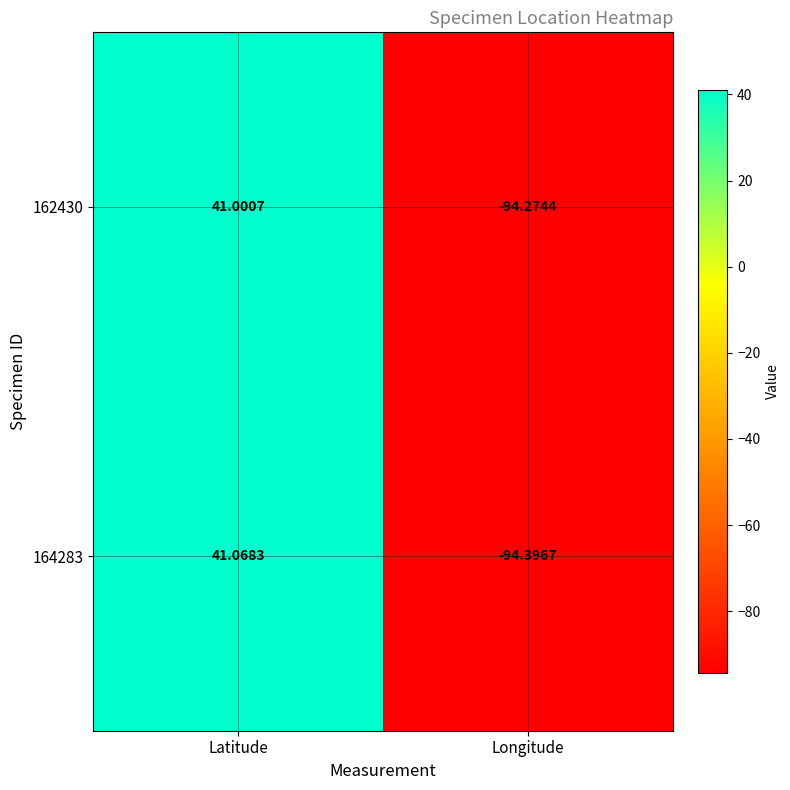

Rank the categories by 164283 value from highest to lowest.

Latitude, Longitude